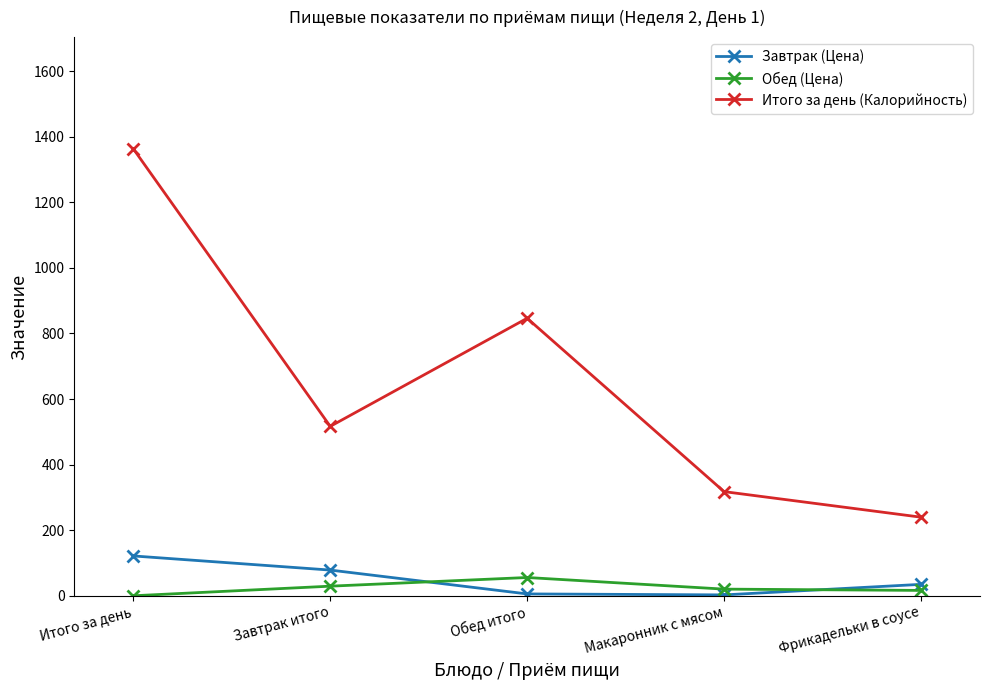

What is the value of the Завтрак (Цена) point at the 1st from the left?

121.4